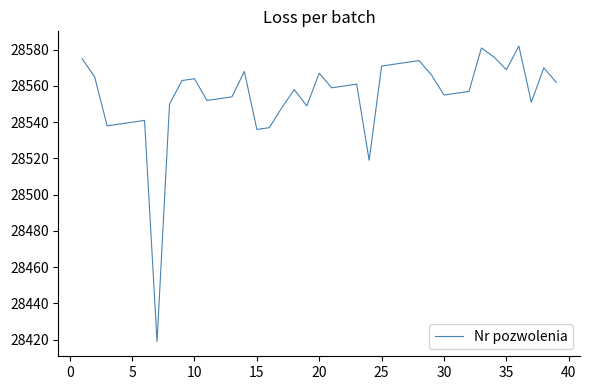

What is the difference between the maximum and minimum values?

163